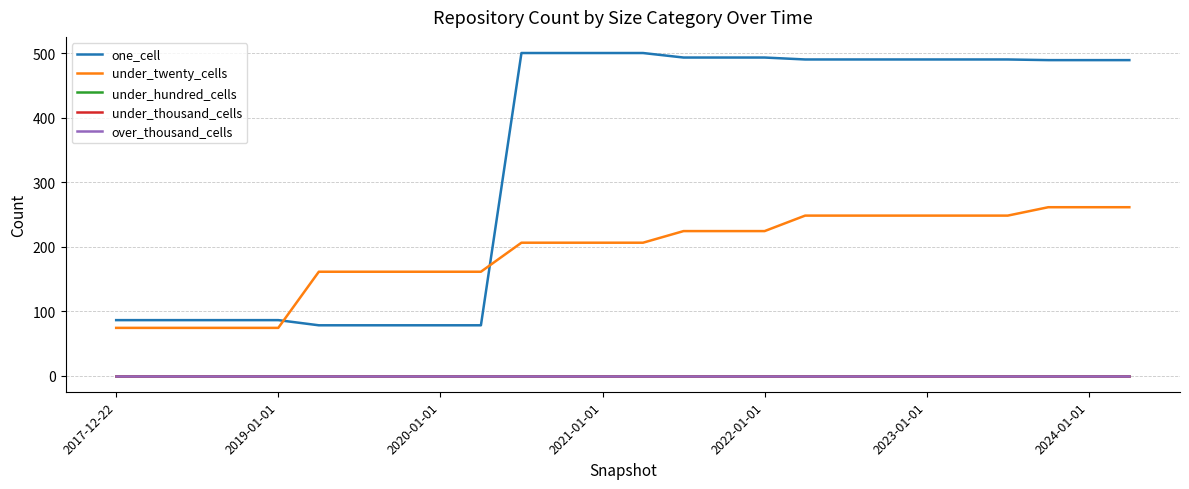

True or false: under_twenty_cells and over_thousand_cells cross at least once.

False